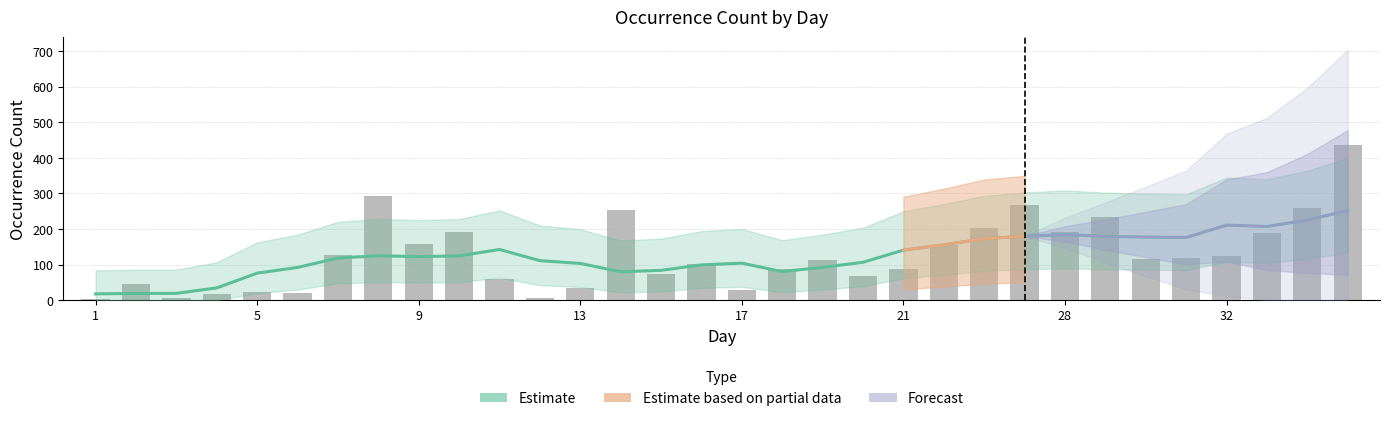

Which category has the lowest value across all series?

1